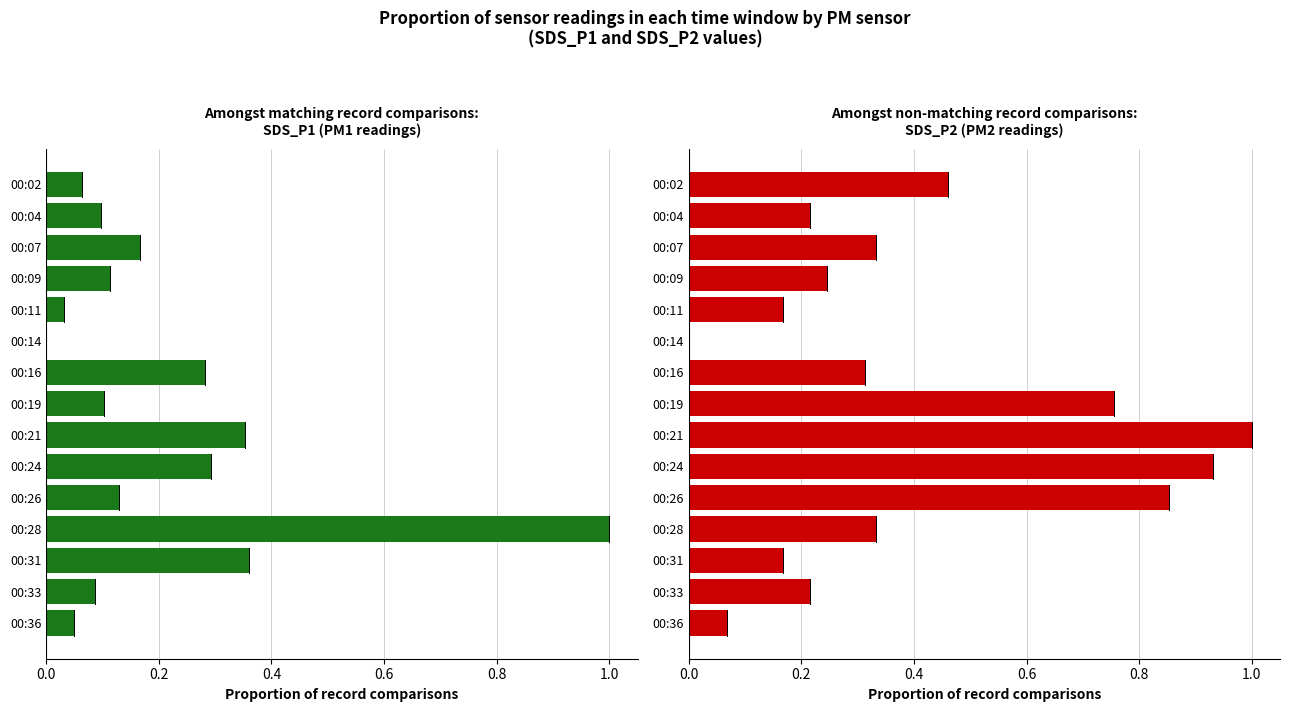

List the series in order of their overall mean, lowest first.

SDS_P1, SDS_P2